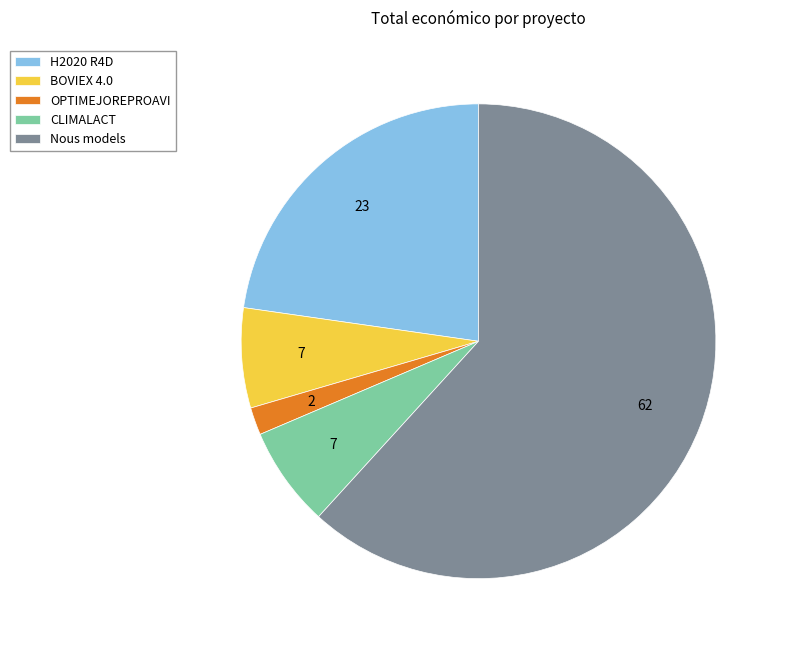

What is the majority slice?

Nous models